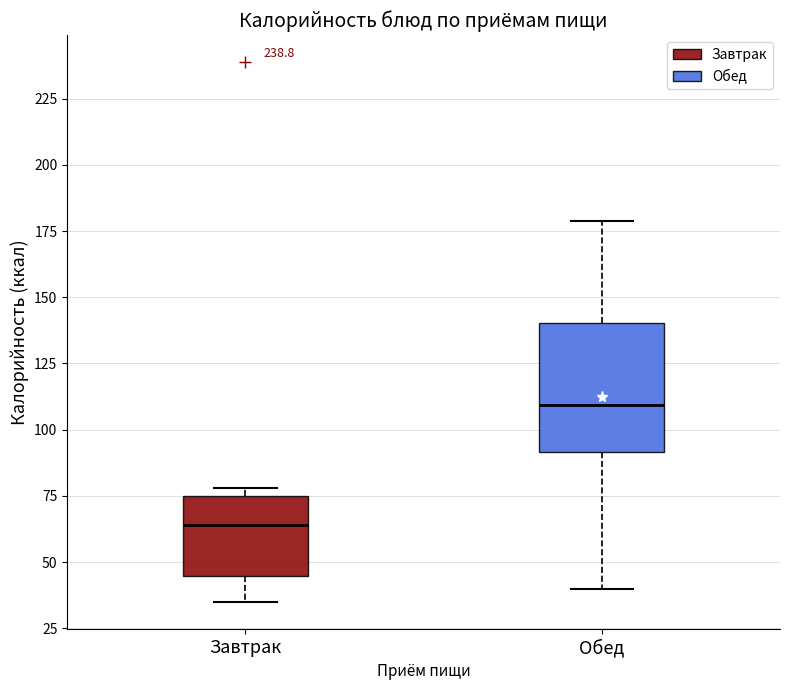

Reading left to right, transcribe this box plot: for each box, give where its median line is, the range the box spans, and where its two whiskers end, as read against the y-axis. The values are not printed on the chart, so give them approximately, as read against the axis.

Завтрак: median 65, box 45 to 75, whiskers 35 to 80
Обед: median 110, box 90 to 140, whiskers 40 to 180